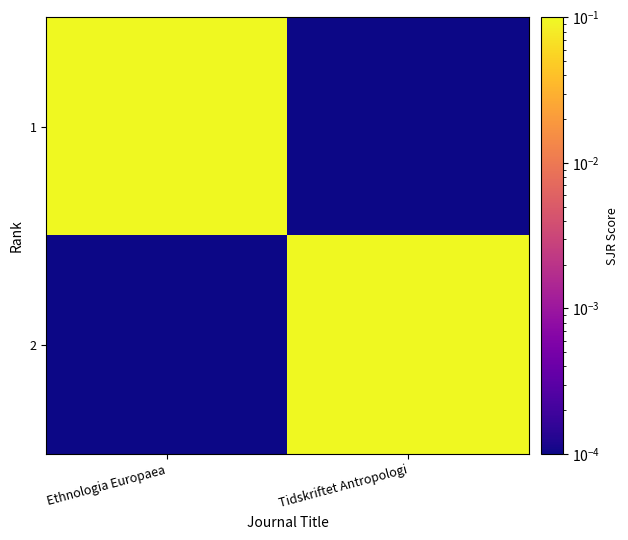

Count the number of data series in this chart.

2